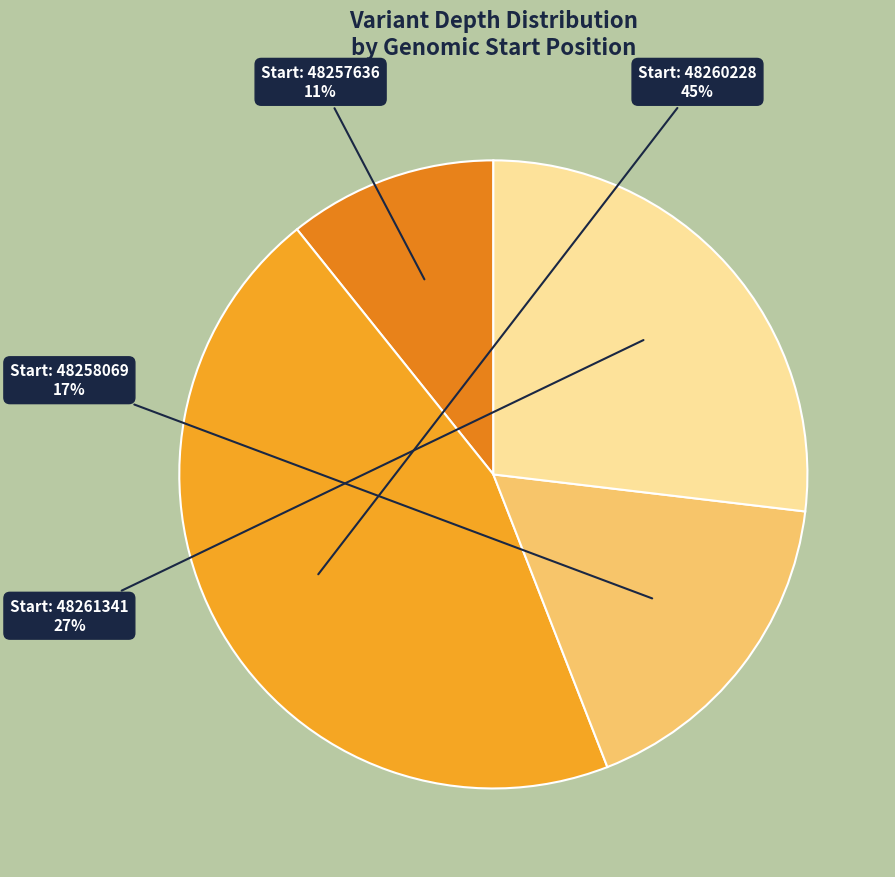

How many segments does this pie chart have?

4